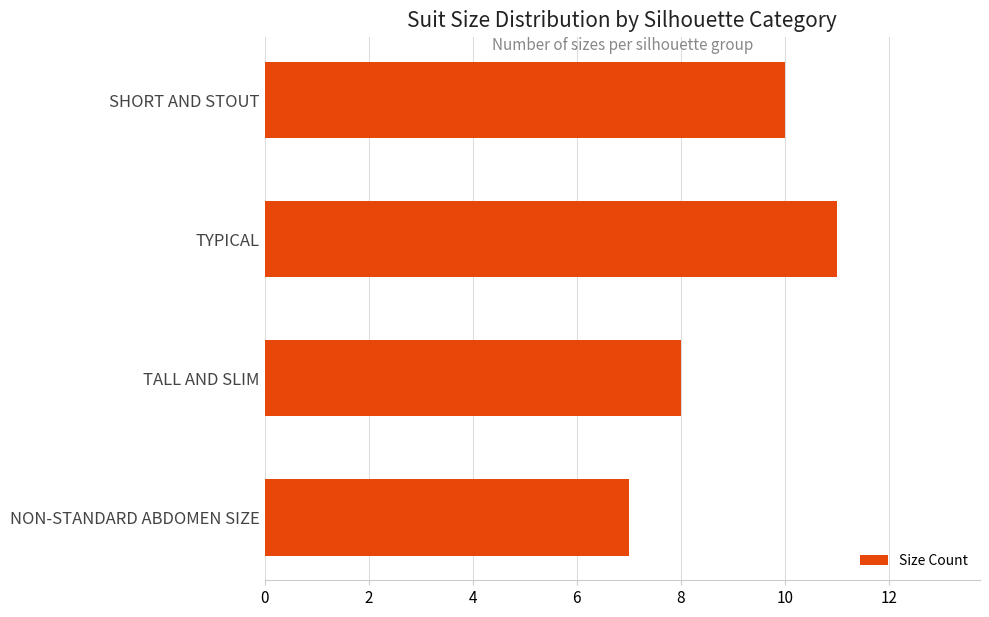

What is the approximate value at TALL AND SLIM?

8